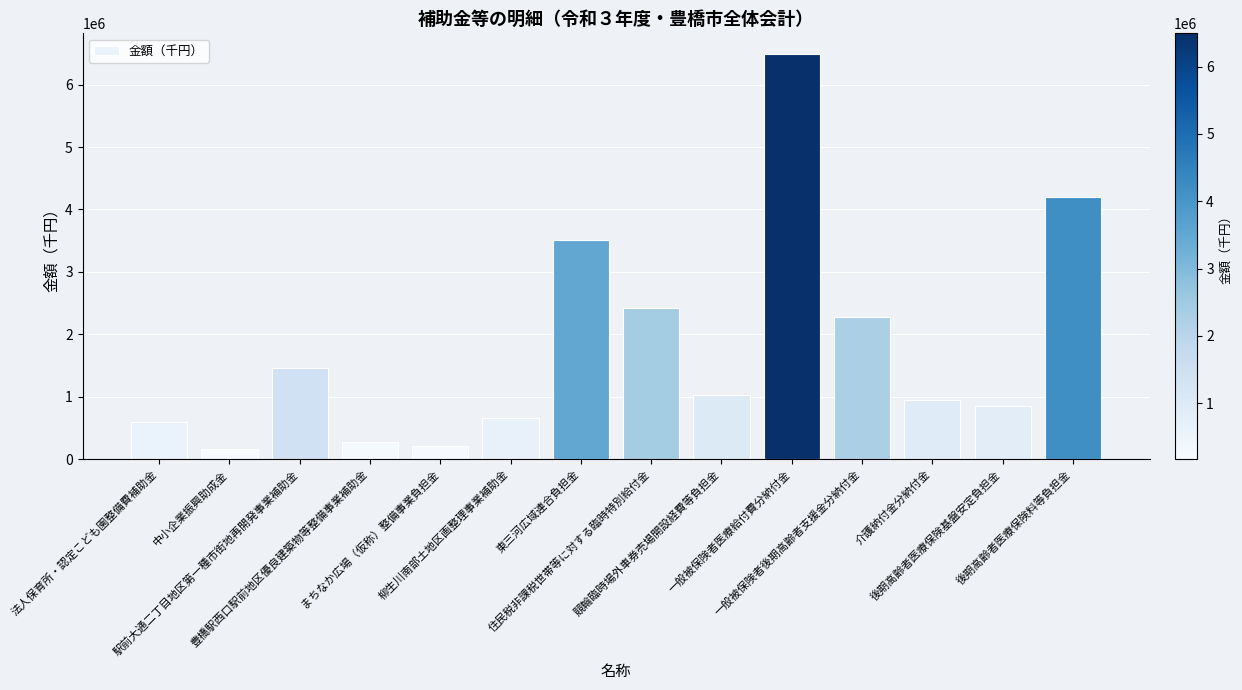

Which category has the highest value across all series?

一般被保険者医療給付費分納付金